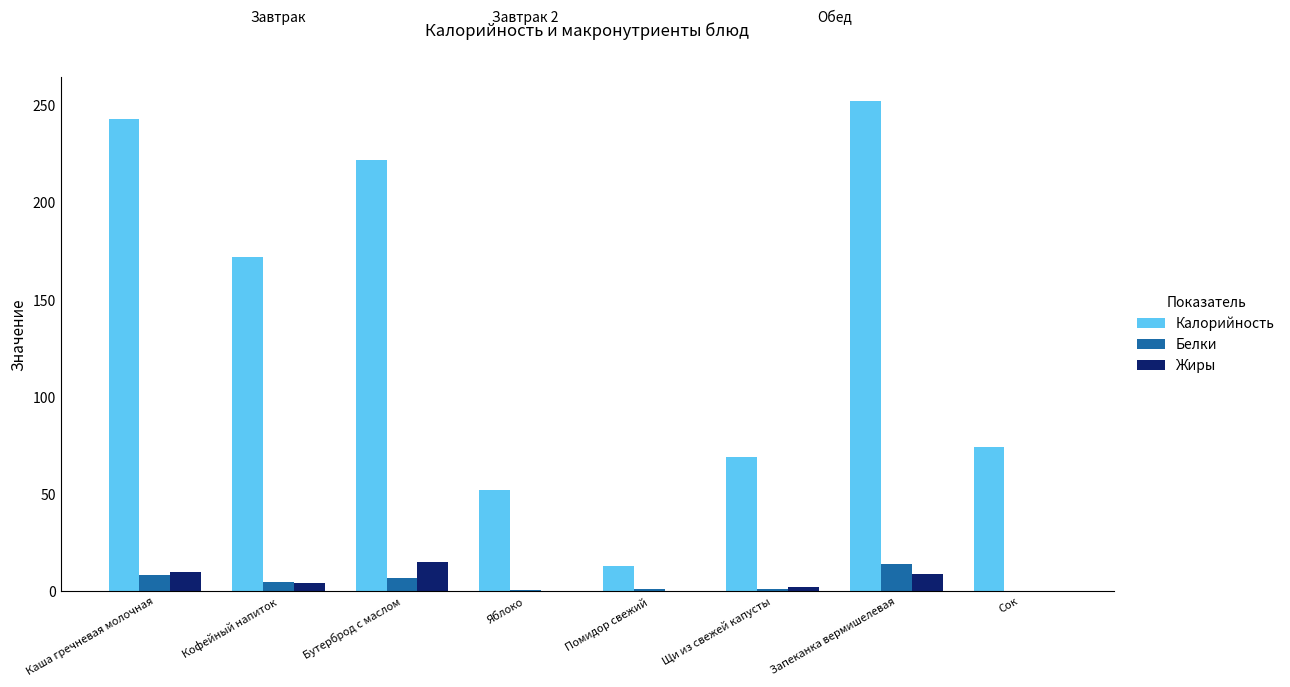

Which series changed the most between Бутерброд с маслом and Помидор свежий?

Калорийность